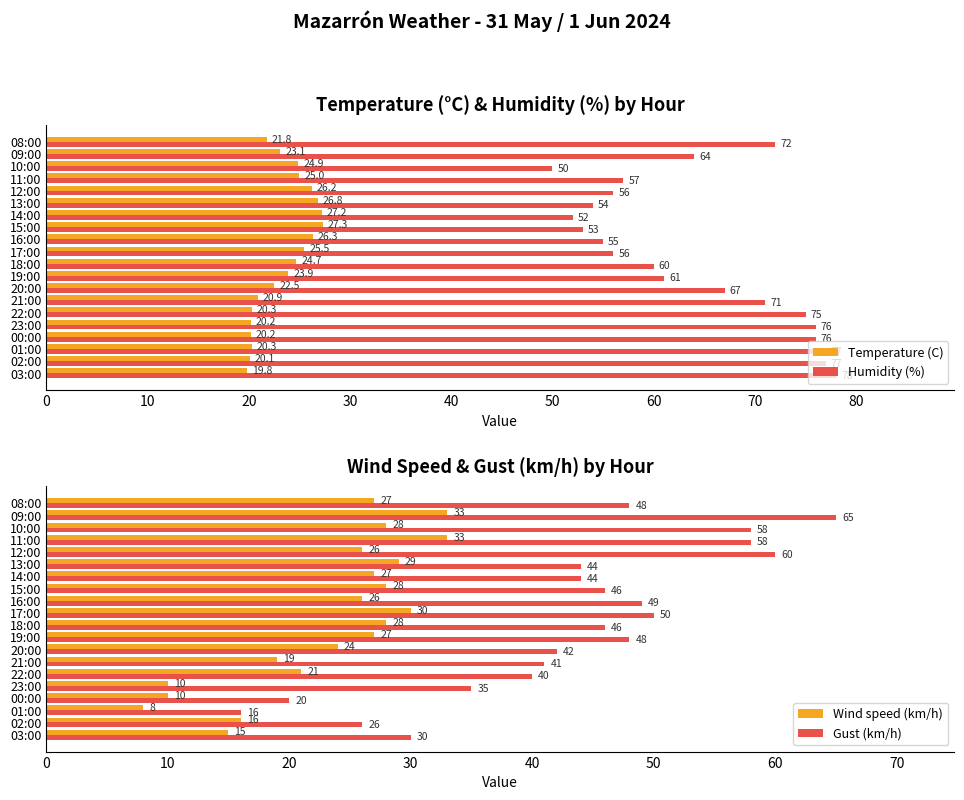

What is the sum of the Temperature (C) values at 21:00 and 01:00?

41.2